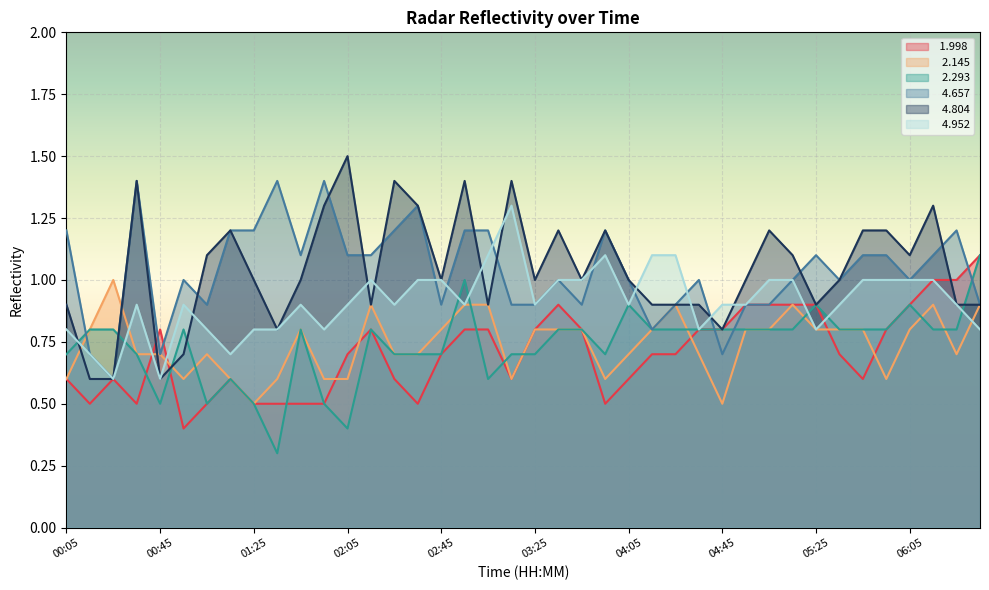

Does the chart display data point markers on the line(s)?

No